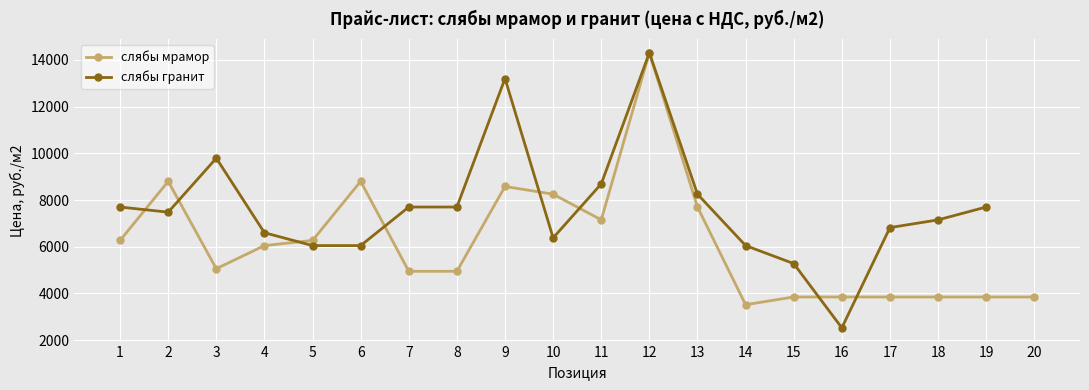

The value at 5 is 9080. True or false?

False